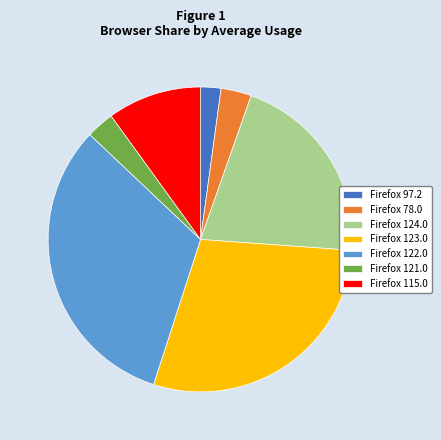

How many segments does this pie chart have?

7